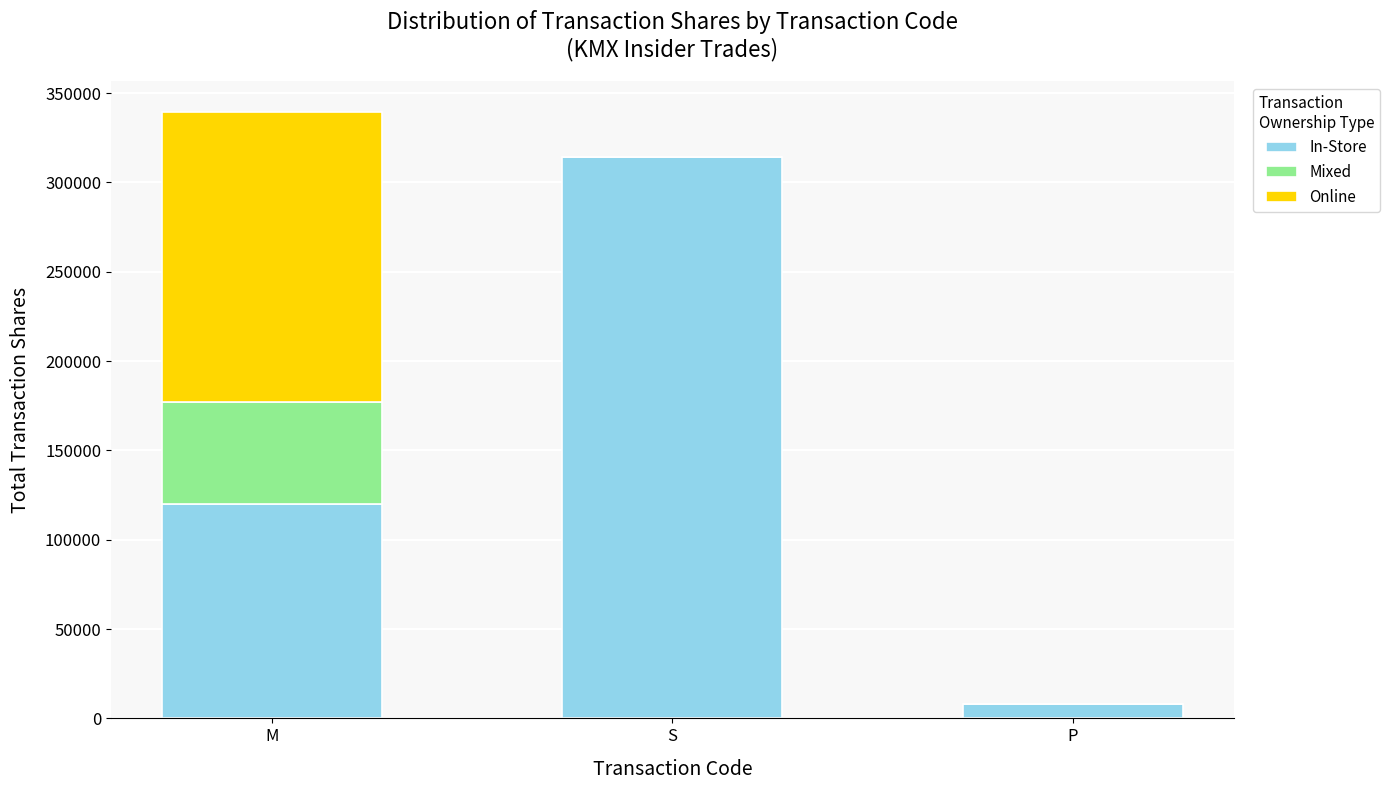

At which category is the sum across all series the highest?

M